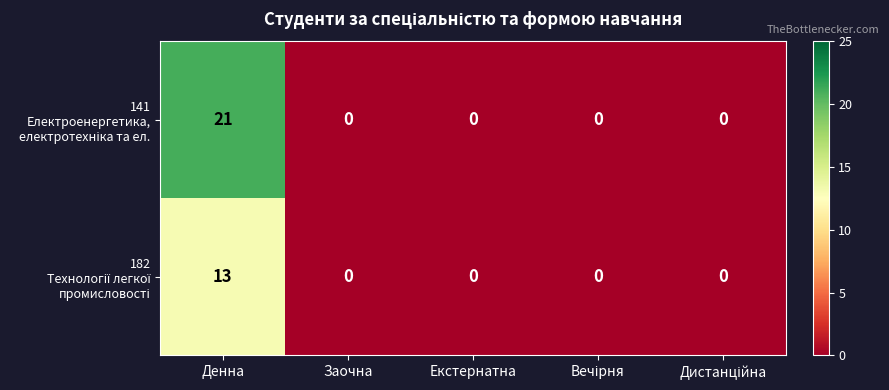

What is the maximum value shown in the chart?

21